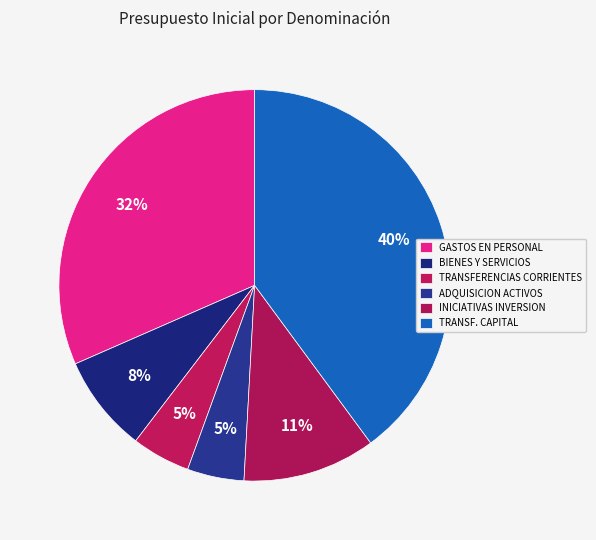

How many slices are in this pie chart?

6